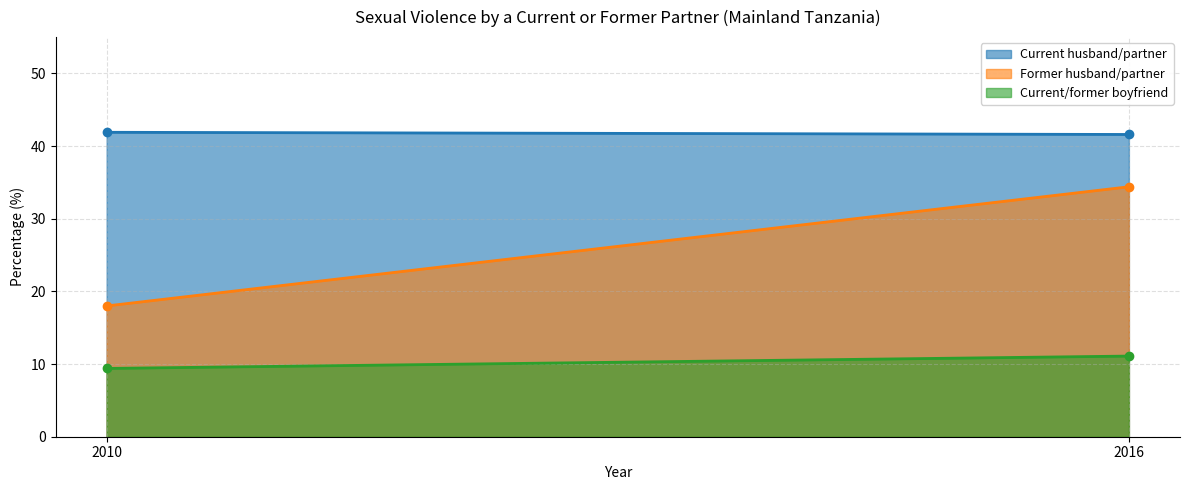

List the labels in order of Current/former boyfriend value, smallest first.

2010, 2016